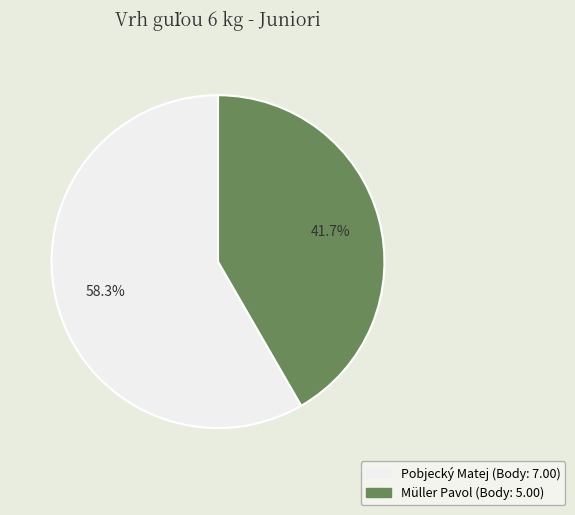

To the nearest percent, what is the difference between the Pobjecký Matej and Müller Pavol slice percentages?

17%